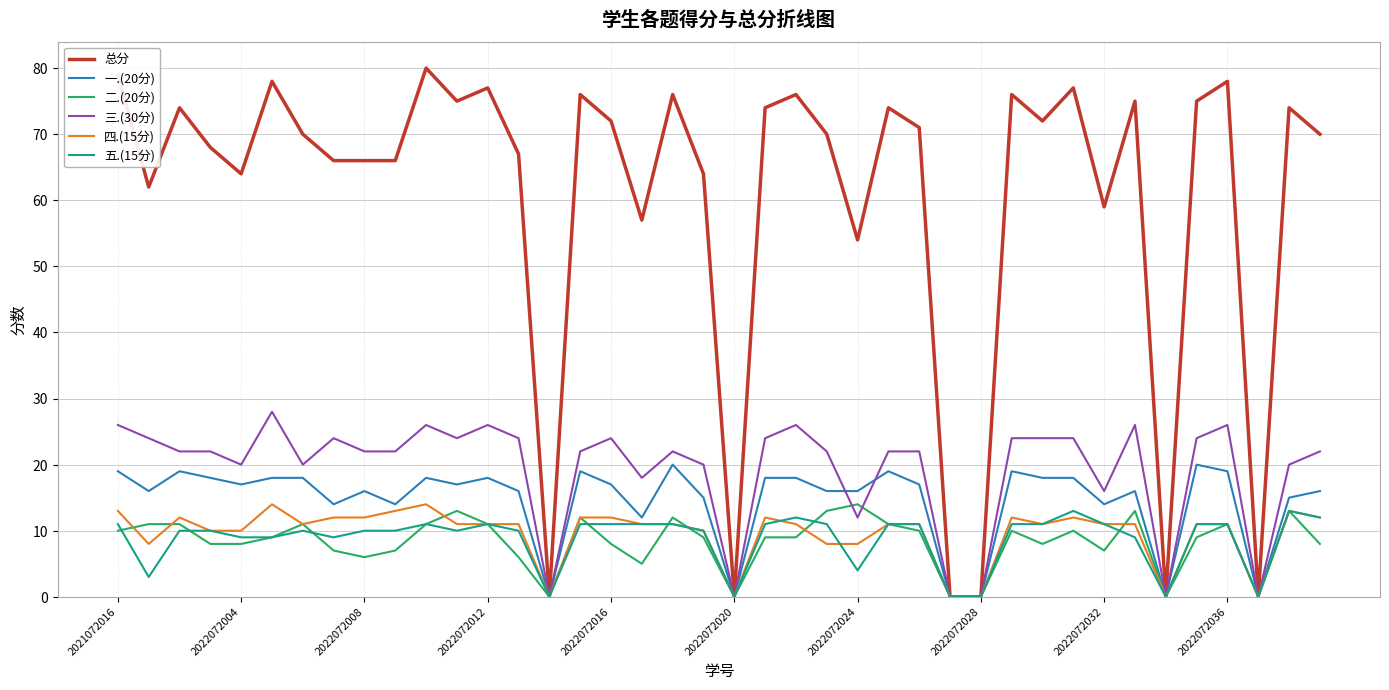

Which series has the largest total across all categories?

总分